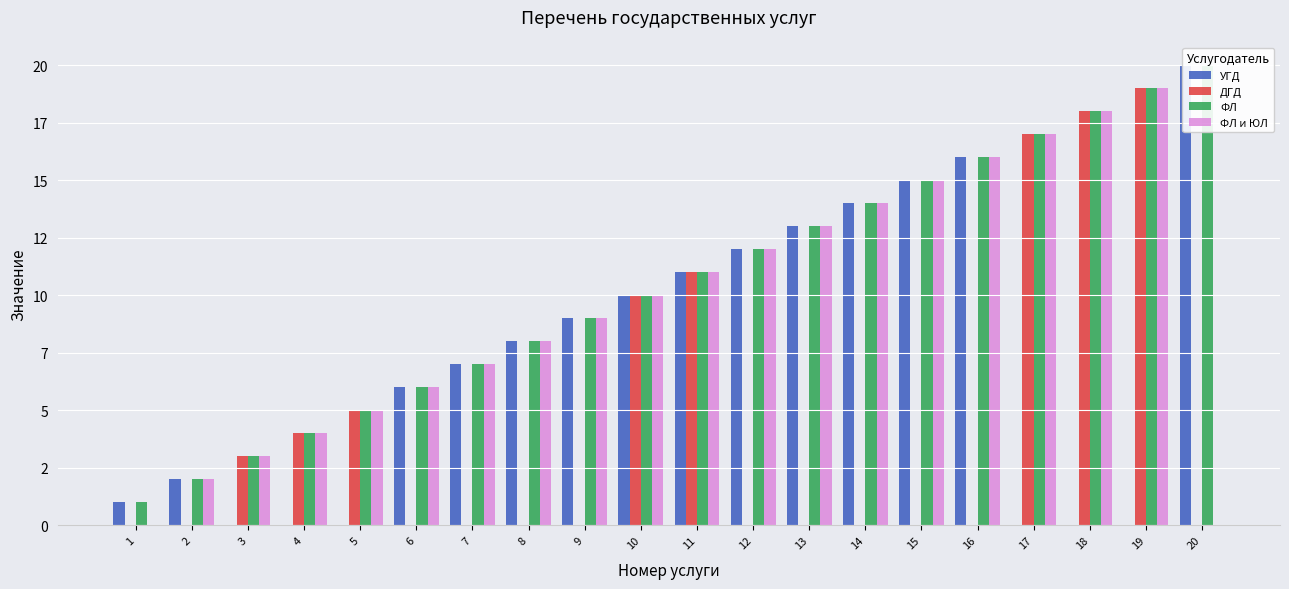

At 5, list the series in order from largest to smallest.

ДГД, ФЛ, ФЛ и ЮЛ, УГД